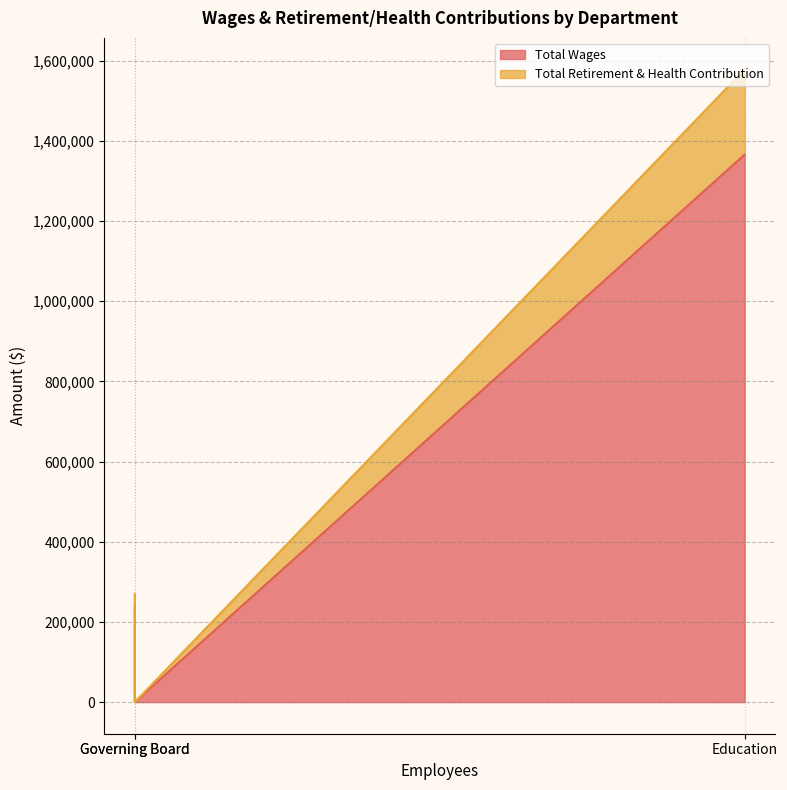

What is the approximate value of Total Retirement & Health Contribution at Administration, to the nearest 10?

31020